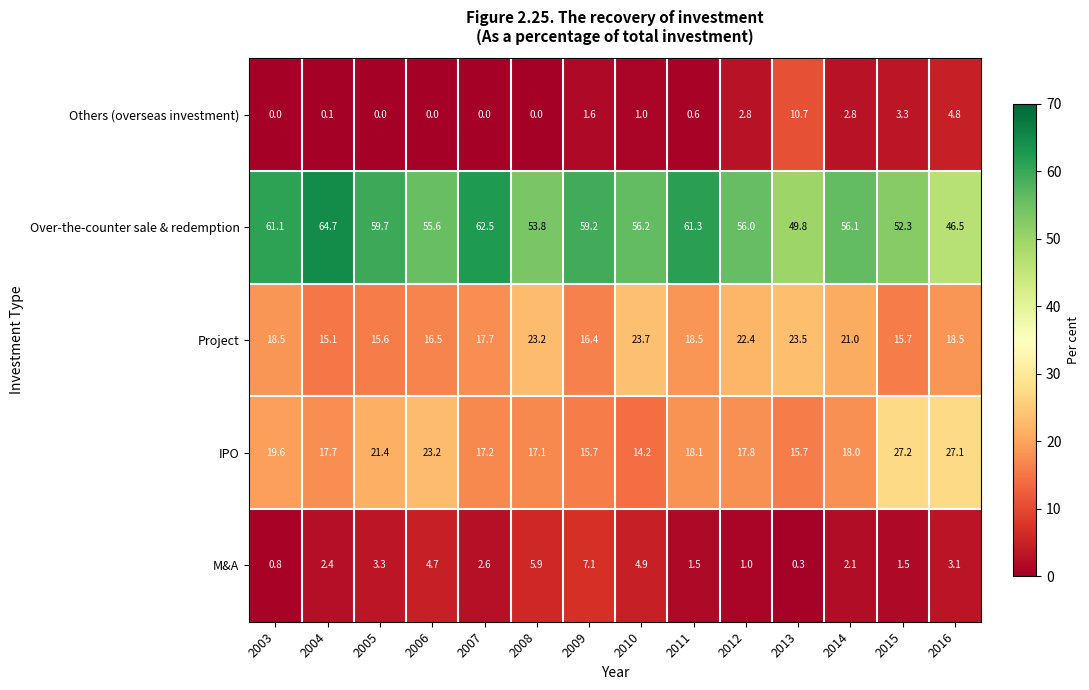

What is the sum of the IPO values at 2009 and 2016?

42.8